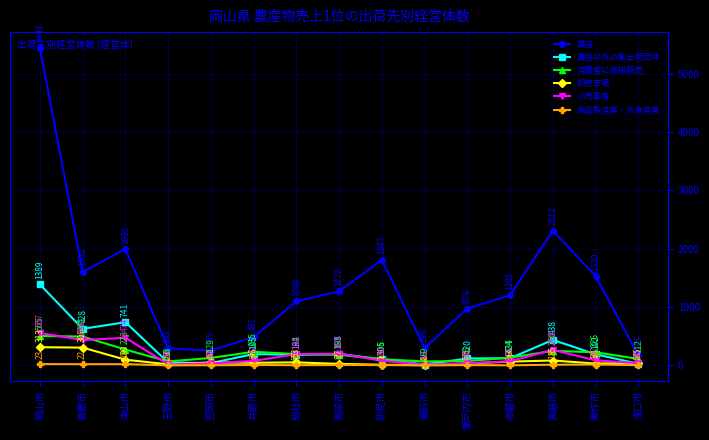

At which label does 農協以外の集出荷団体 reach its peak?

岡山市